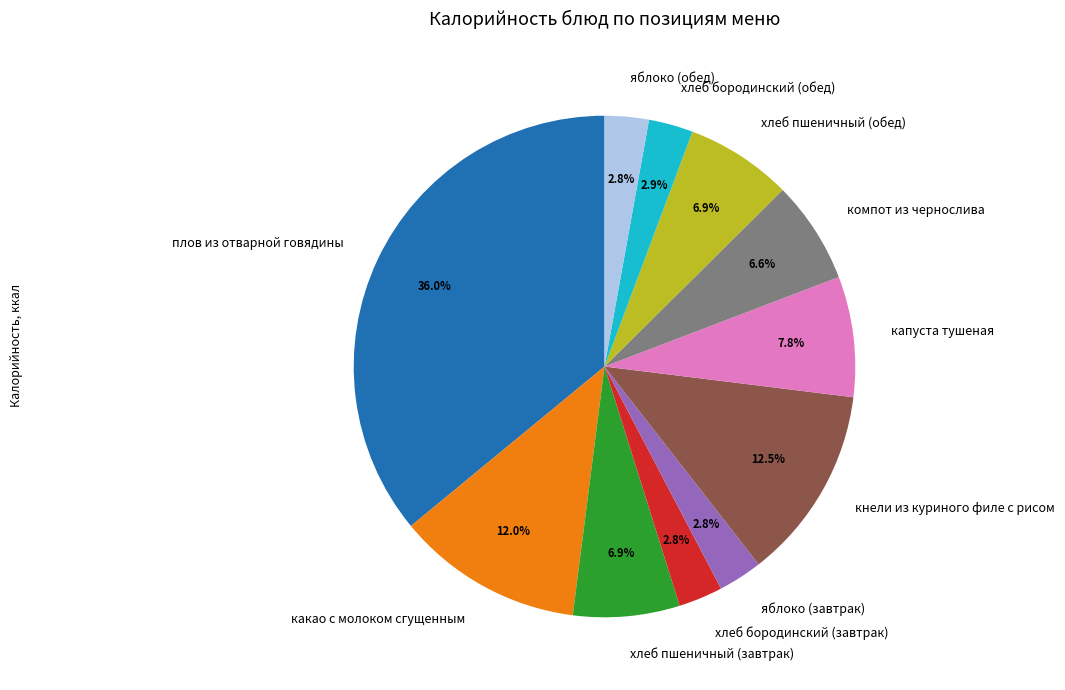

Does any single category account for the majority?

No